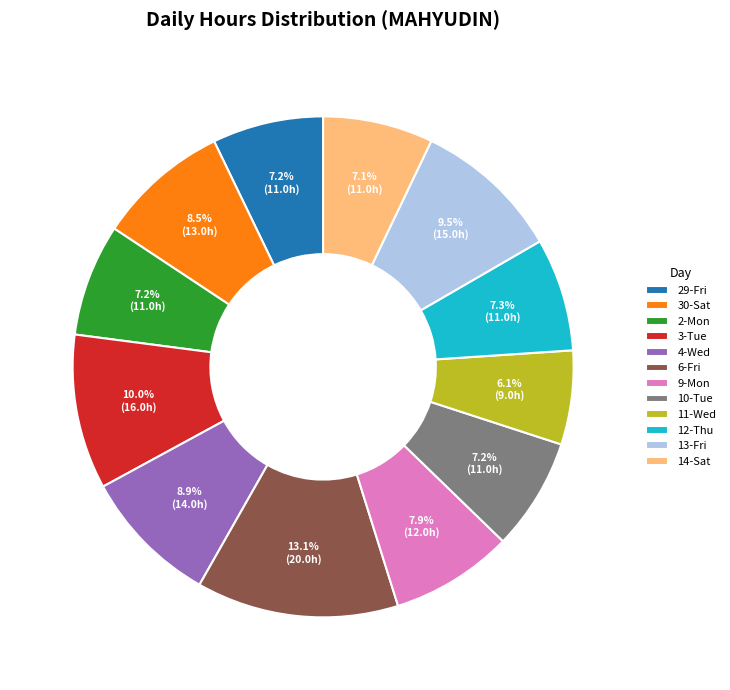

To the nearest percent, what is the difference between the 6-Fri and 4-Wed slice percentages?

4%